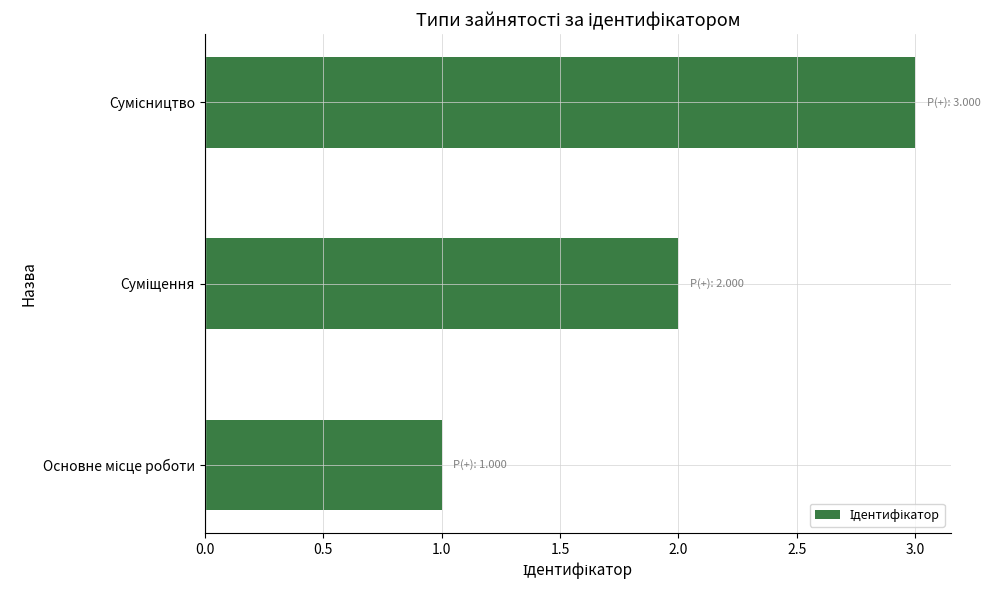

What is the sum of all values?

6